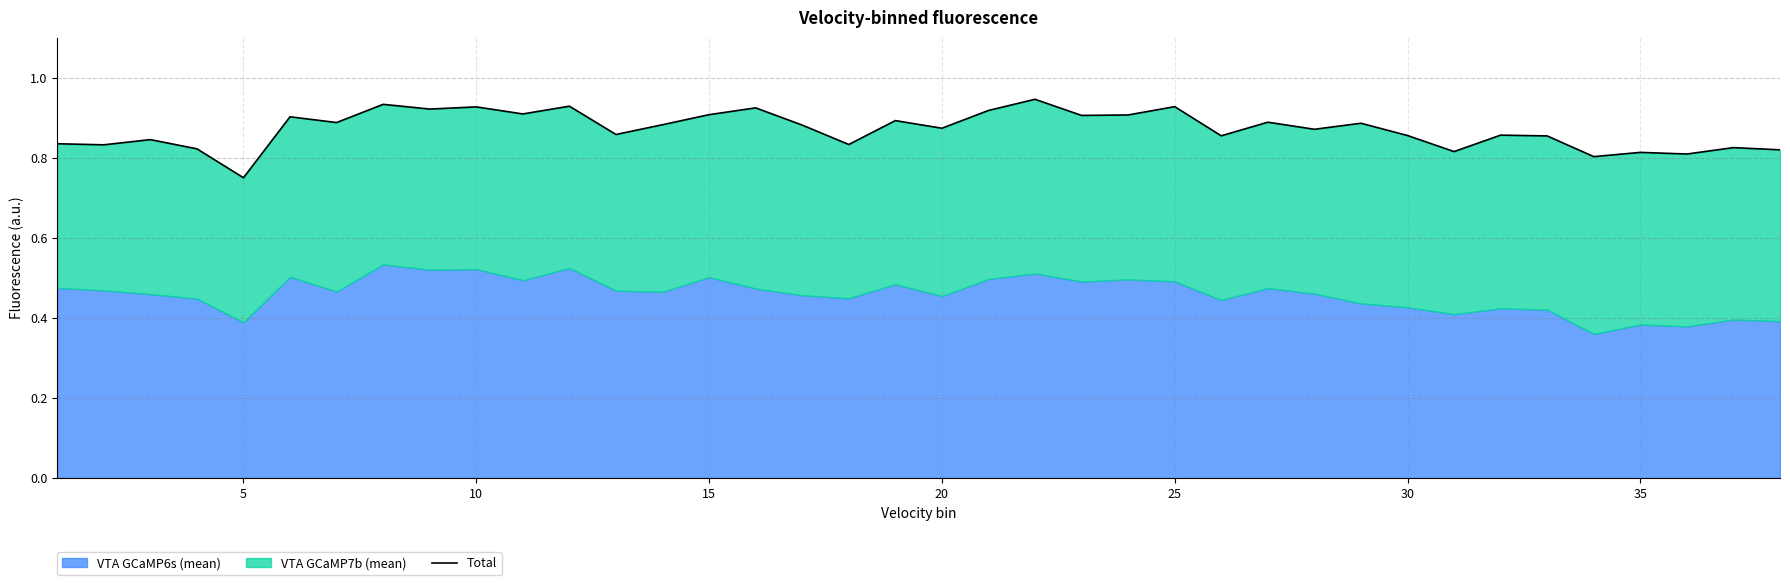

The chart shows a value of 0.9 at 25. True or false?

True